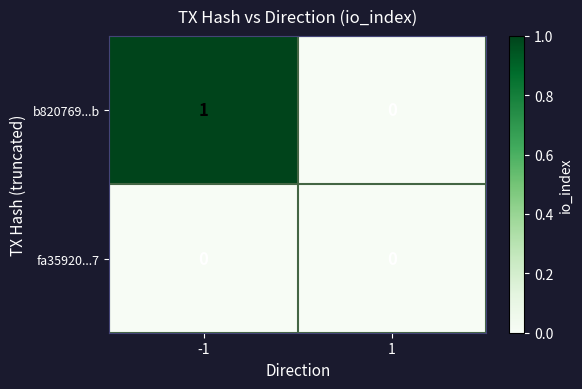

The b820769...b series shows 0 at -1. True or false?

False